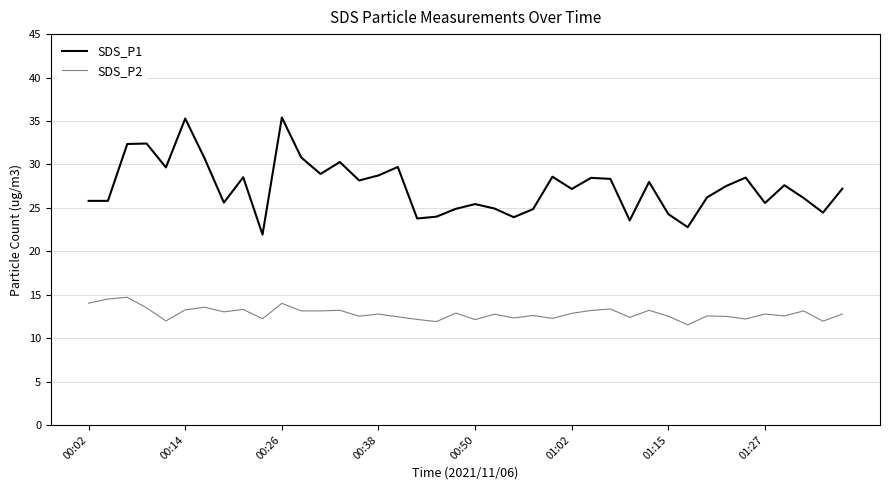

Which series has the largest total across all categories?

SDS_P1